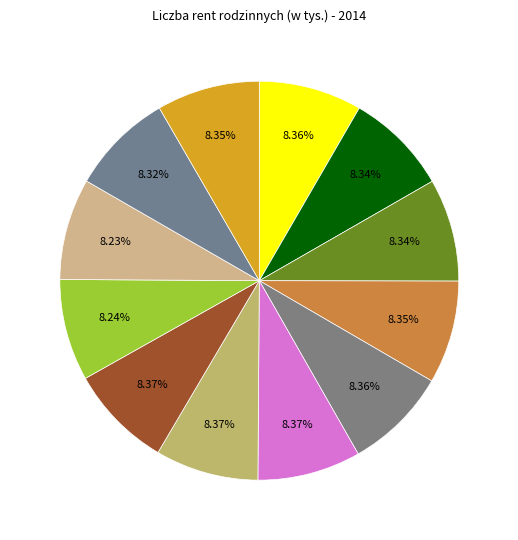

Which category has the biggest portion of the pie?

sierpień